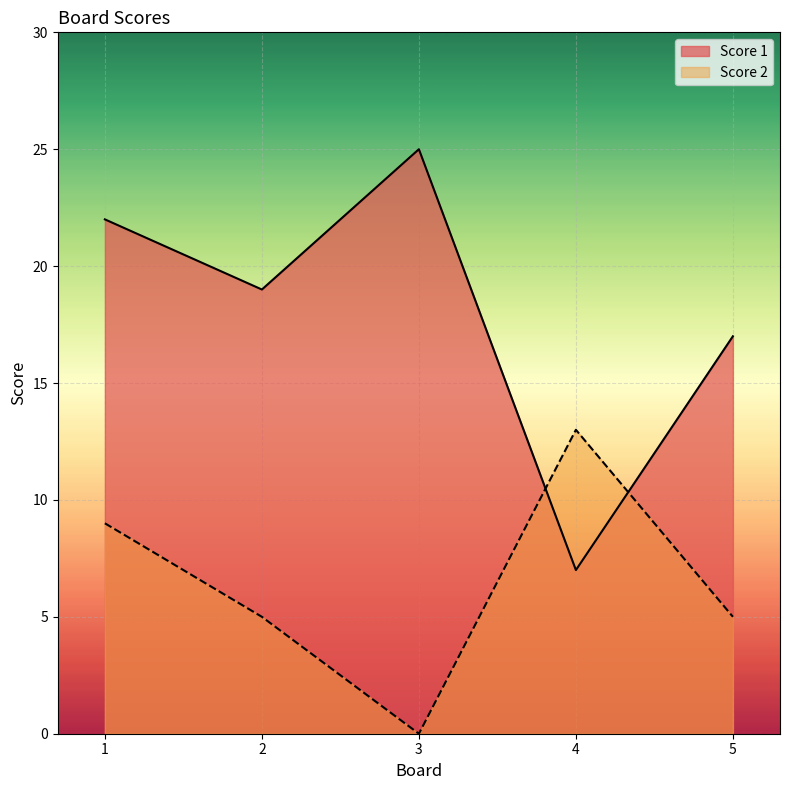

Where does the Score 2 series first go above 5?

1